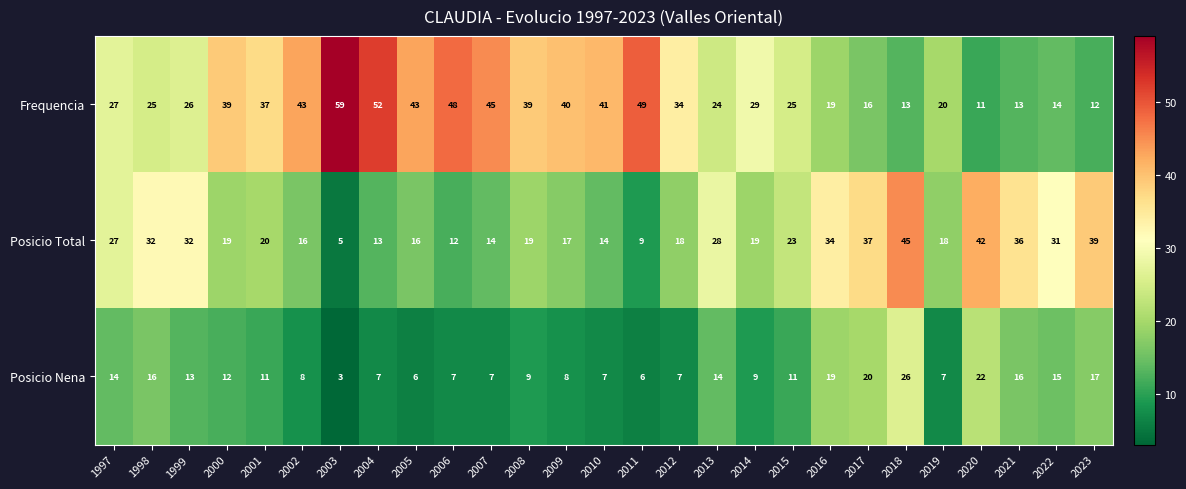

What is the sum of the Posicio Total values at 1999 and 1997?

59